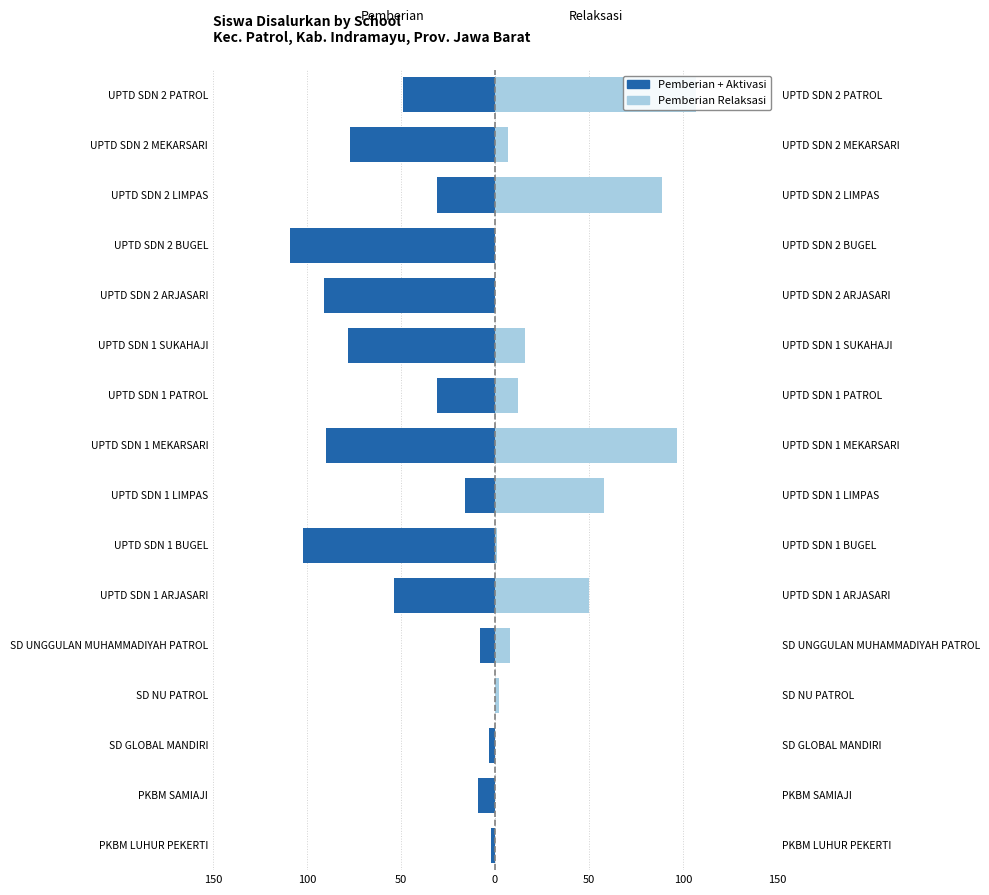

At UPTD SDN 2 PATROL, list the series in order from largest to smallest.

Pemberian Relaksasi, Pemberian + Aktivasi